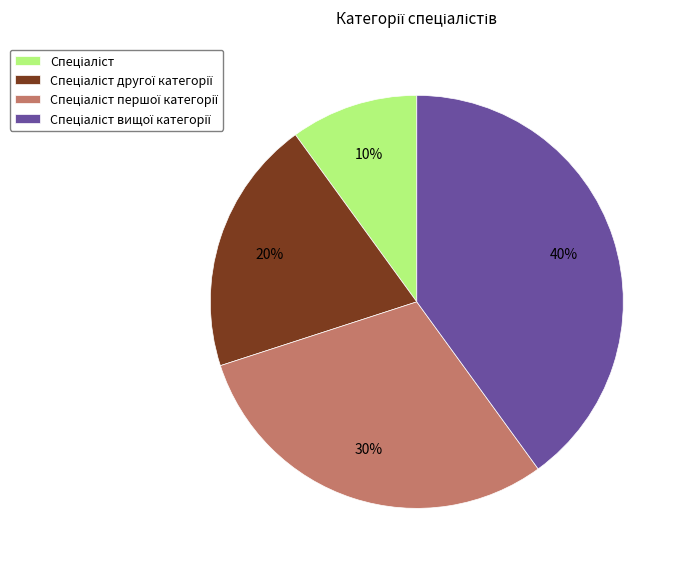

To the nearest percent, what is the average slice percentage?

25%